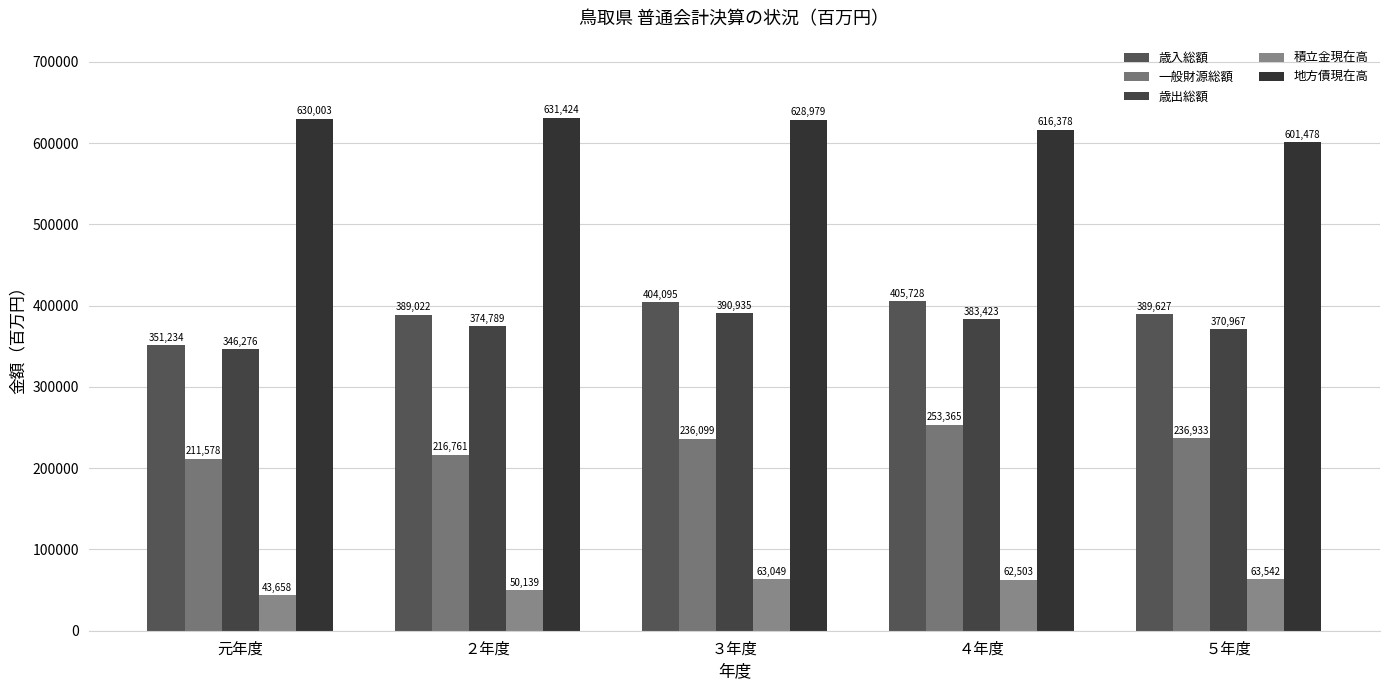

What is the spread (max minus min) of values at 元年度?

586345